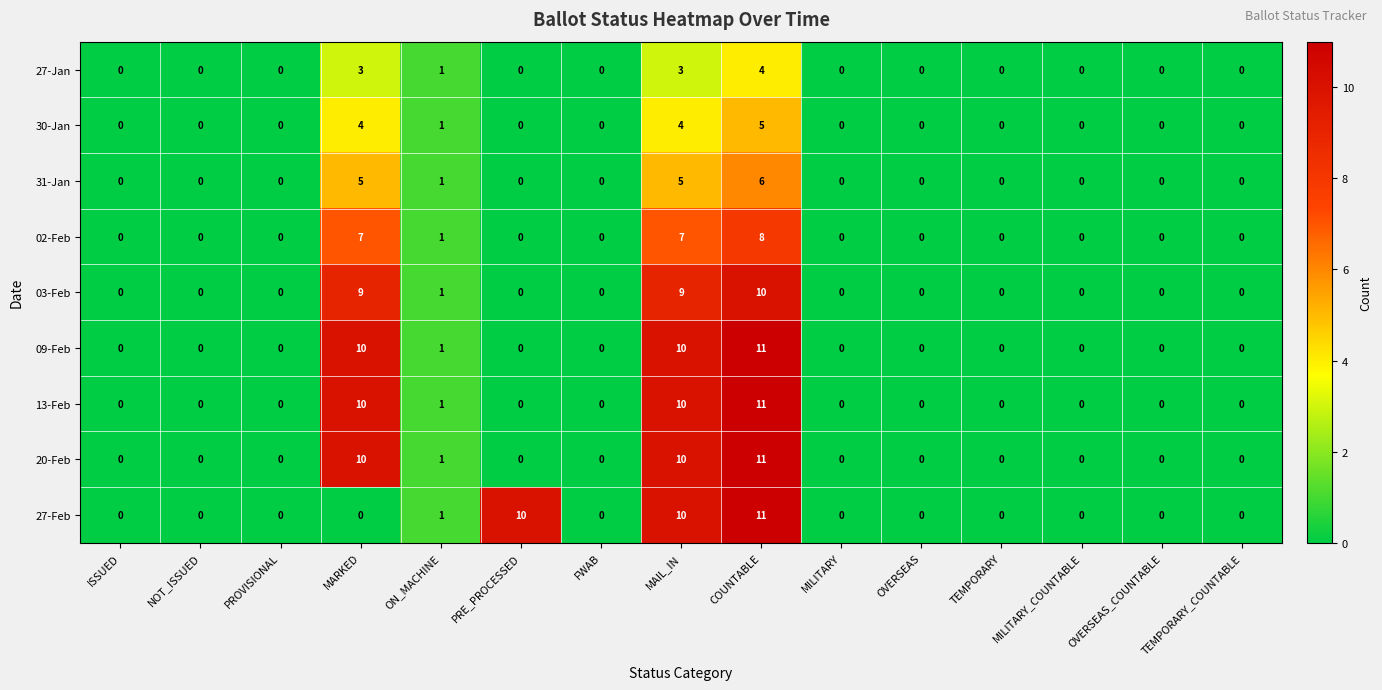

The 31-Jan series shows 0 at TEMPORARY_COUNTABLE. True or false?

True